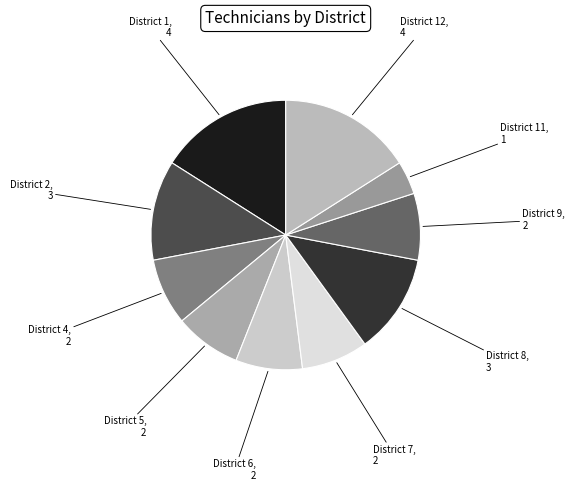

How many slices are in this pie chart?

10